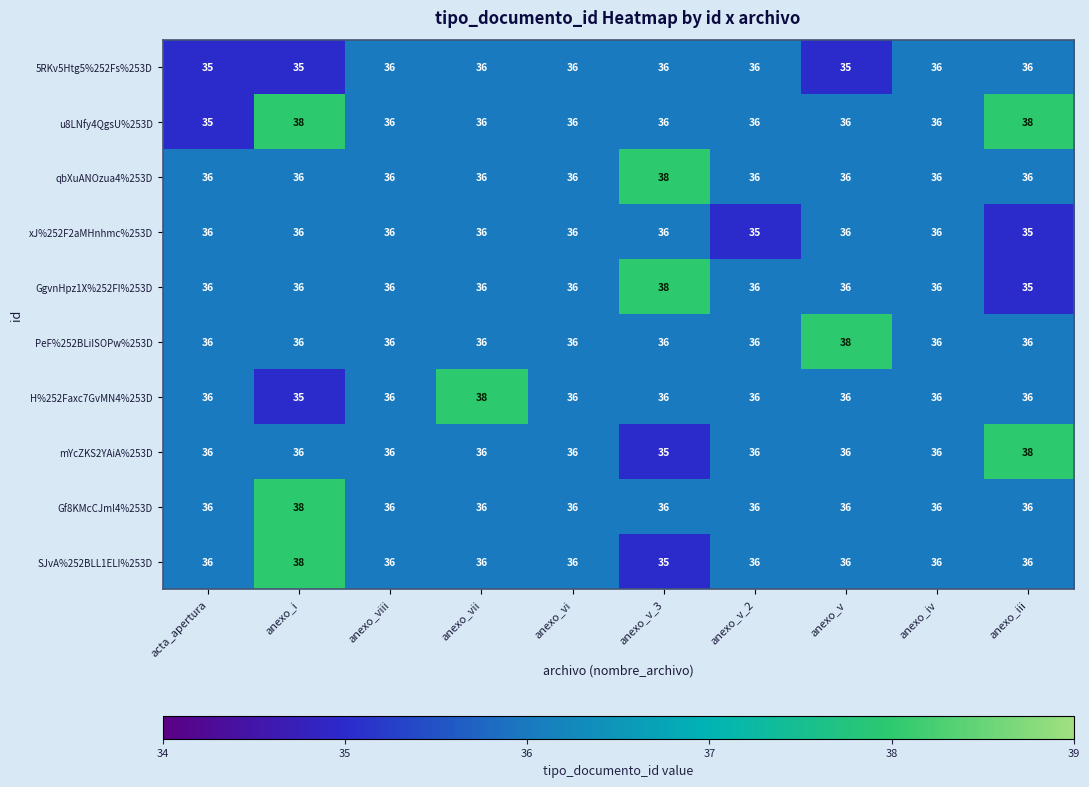

Count the qbXuANOzua4%253D values in the range 36 to 37.

9